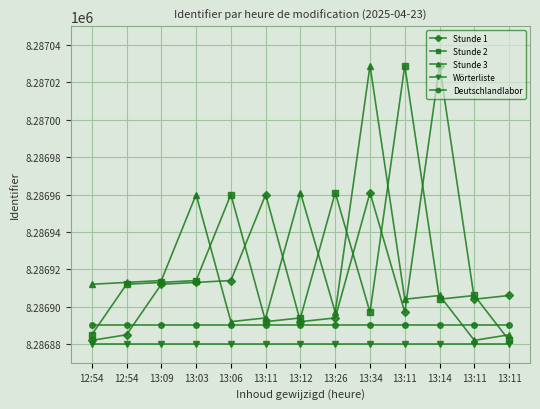

Is it true that Stunde 2 equals 8286912 at 12:54?

True